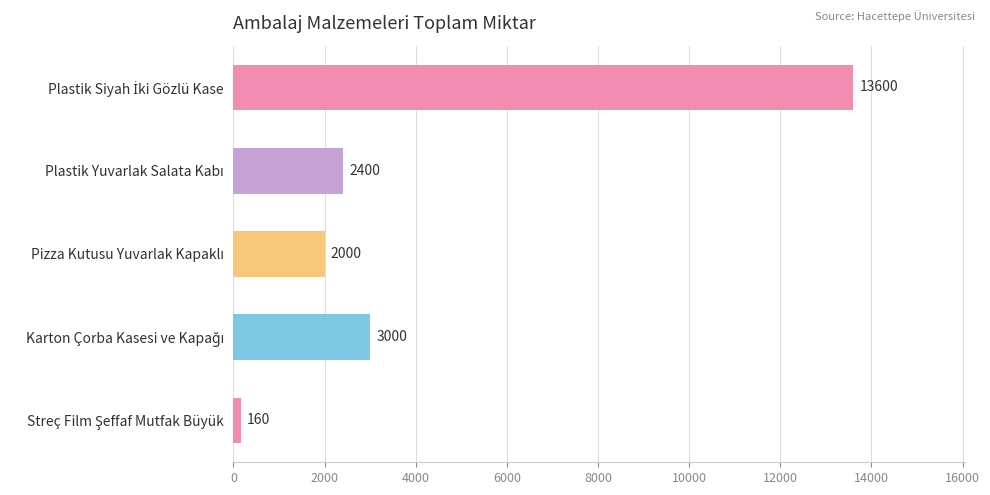

What is the difference between the second highest and second lowest values?

1000